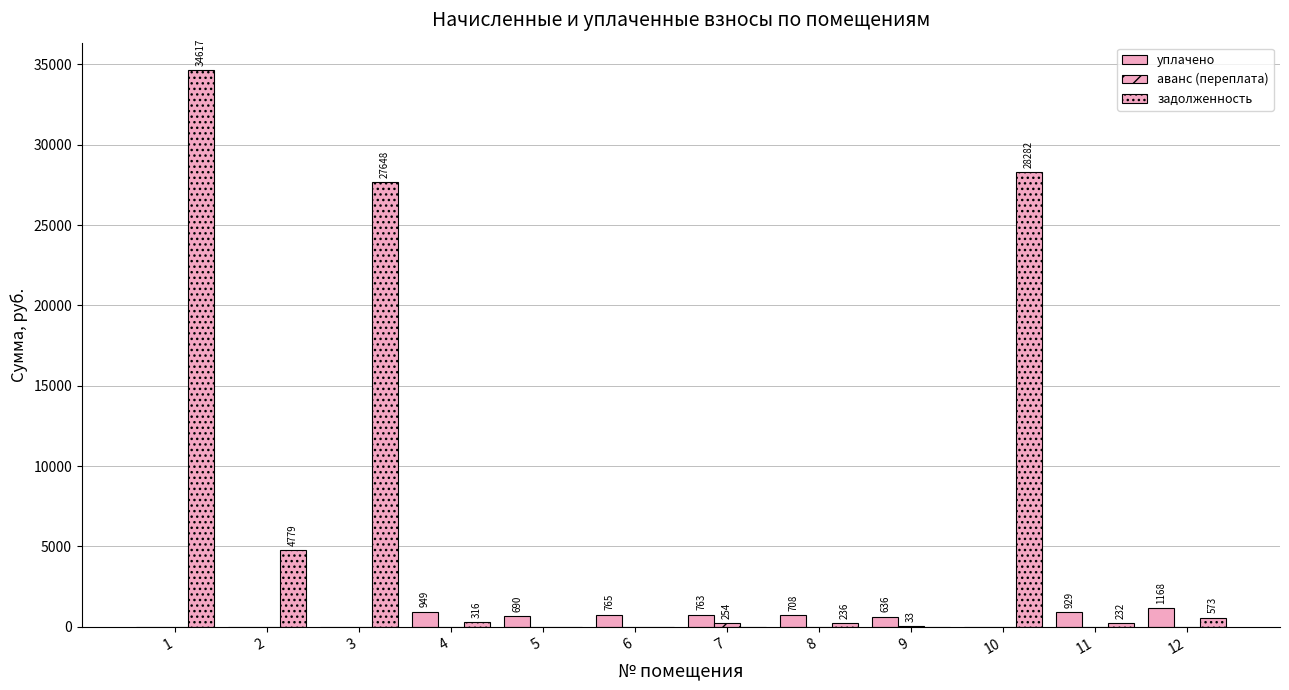

Rank the series at 11 from lowest to highest value.

аванс (переплата), задолженность, уплачено